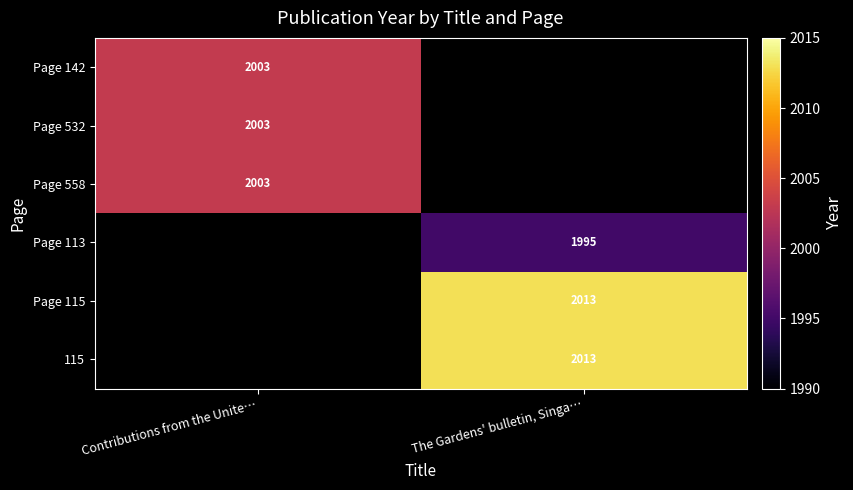

True or false: Page 113 has a value of 835 at The Gardens' bulletin, Singa….

False